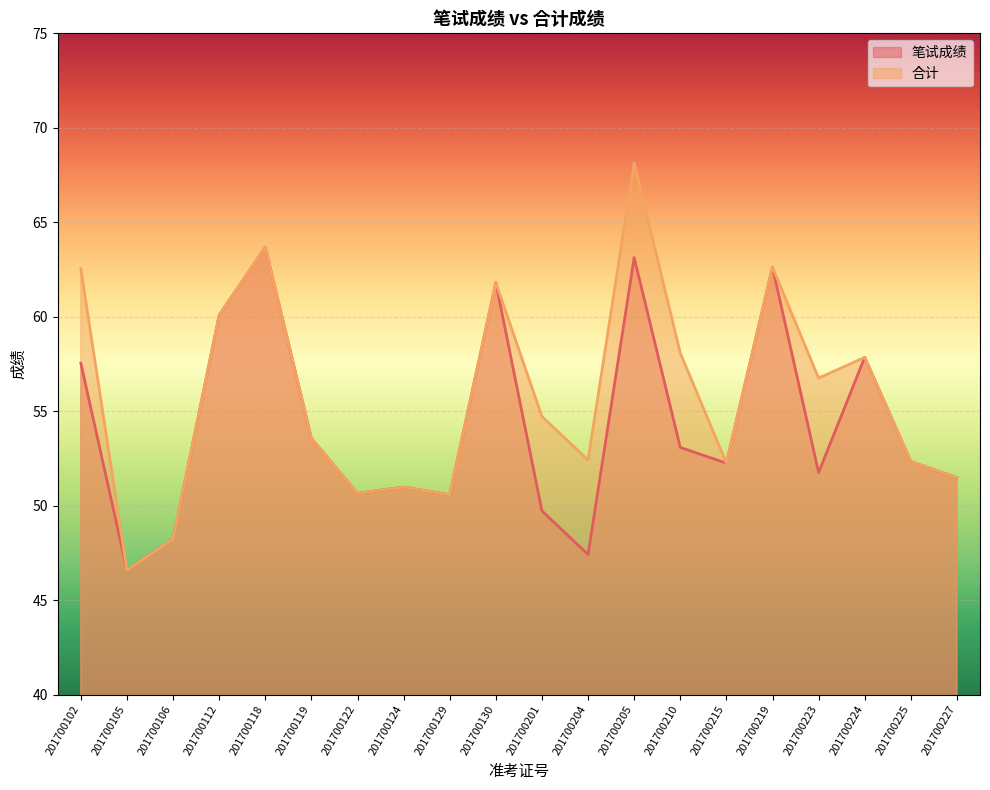

Is it true that 笔试成绩 equals 51.0 at 201700124?

True